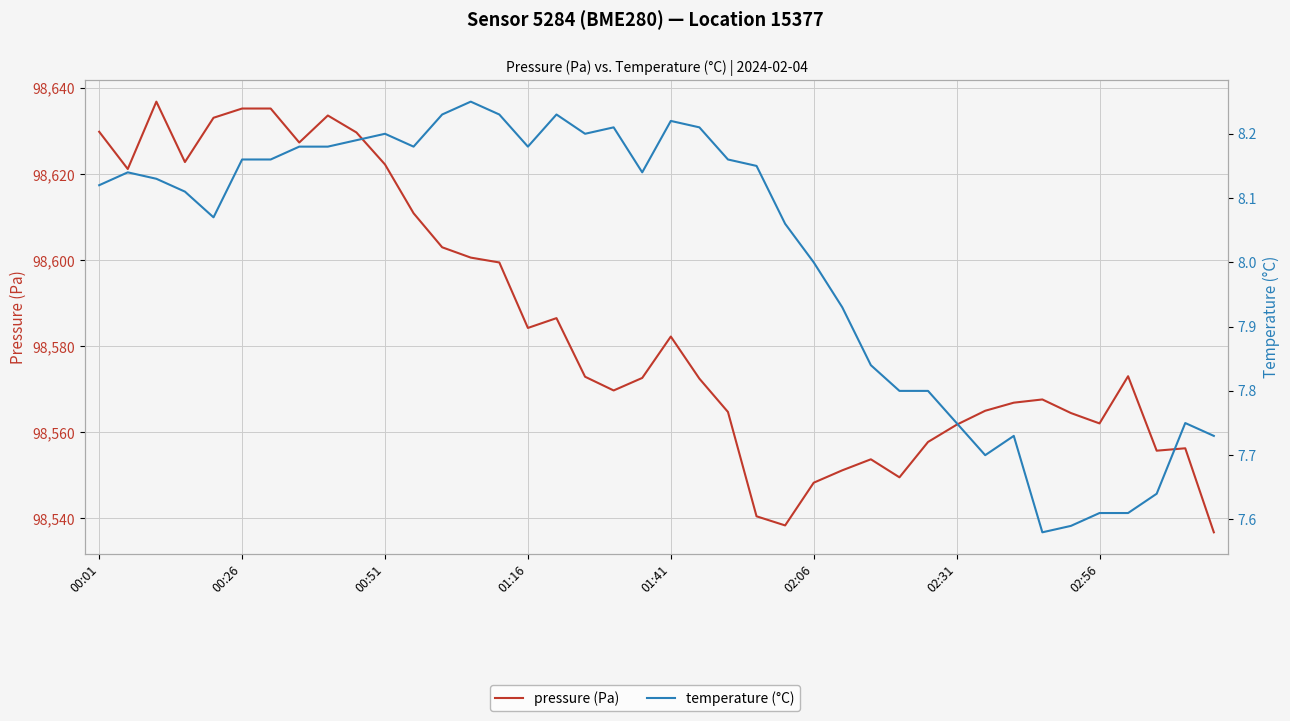

Reading left to right, extract all data points from this chart.

pressure (Pa): 98629.9	98621.2	98636.9	98622.8	98633.1	98635.3	98635.3	98627.4	98633.7	98629.7	98622.3	98610.9	98603.0	98600.6	98599.5	98584.3	98586.6	98572.9	98569.8	98572.7	98582.3	98572.5	98564.8	98540.5	98538.4	98548.3	98551.2	98553.8	98549.6	98557.8	98561.8	98565.0	98566.9	98567.7	98564.5	98562.1	98573.1	98555.8	98556.3	98536.8
temperature (°C): 8.1	8.1	8.1	8.1	8.1	8.2	8.2	8.2	8.2	8.2	8.2	8.2	8.2	8.2	8.2	8.2	8.2	8.2	8.2	8.1	8.2	8.2	8.2	8.2	8.1	8.0	7.9	7.8	7.8	7.8	7.8	7.7	7.7	7.6	7.6	7.6	7.6	7.6	7.8	7.7